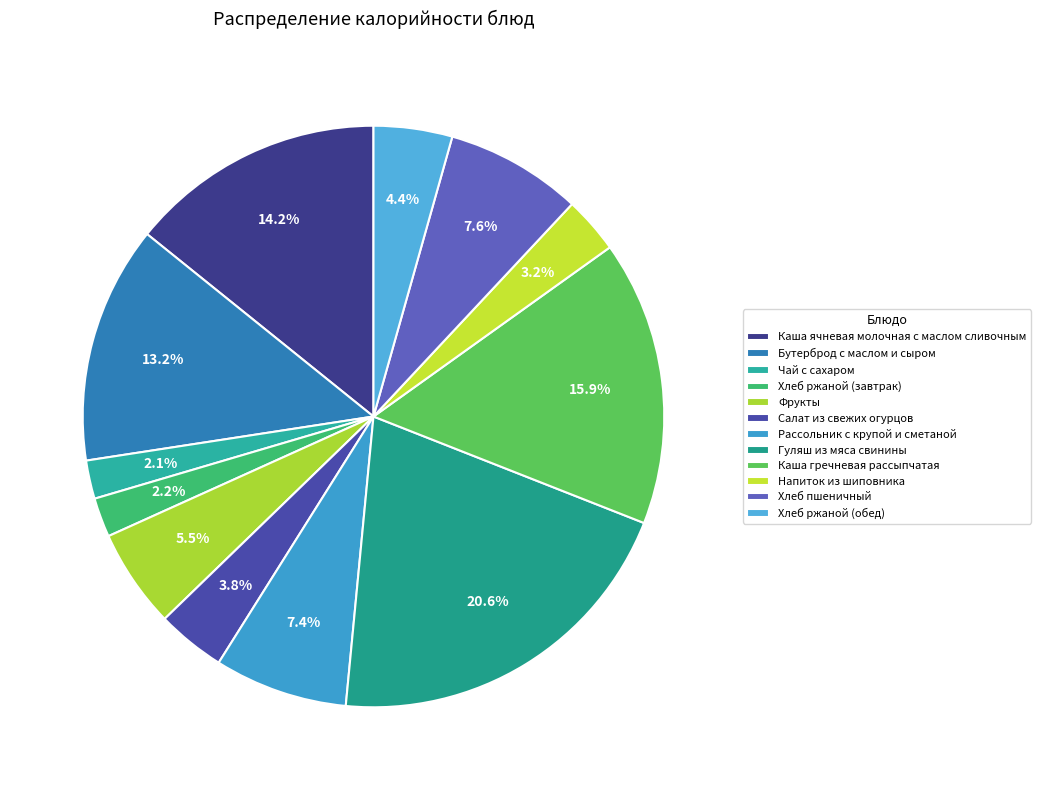

Does any single category account for the majority?

No